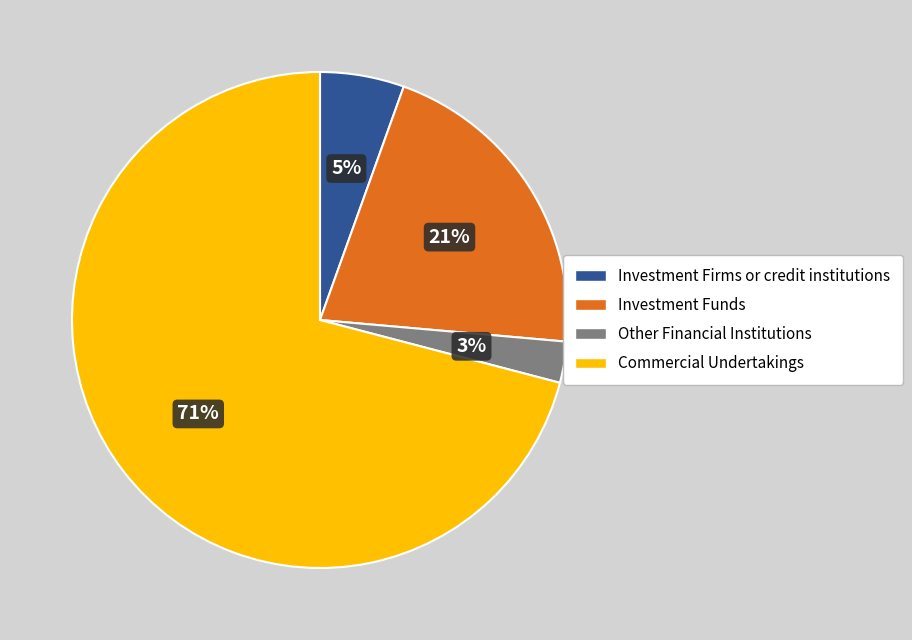

Is there any slice that represents more than half of the pie?

Yes